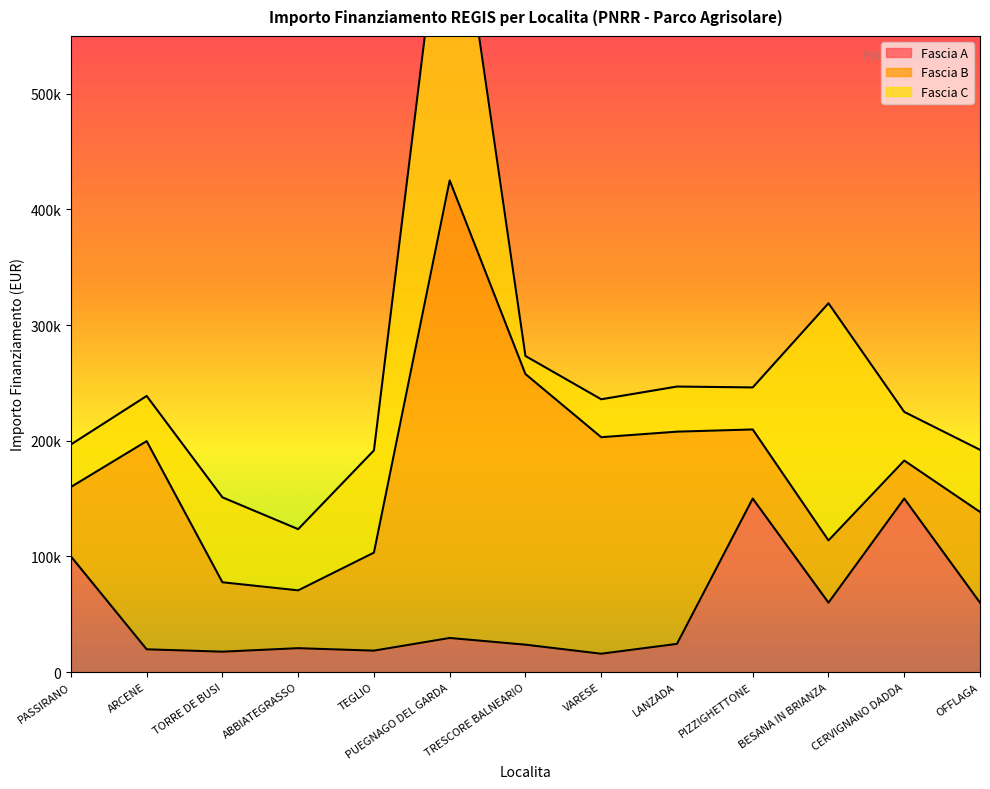

What are all the series names shown in the legend?

Fascia A, Fascia B, Fascia C